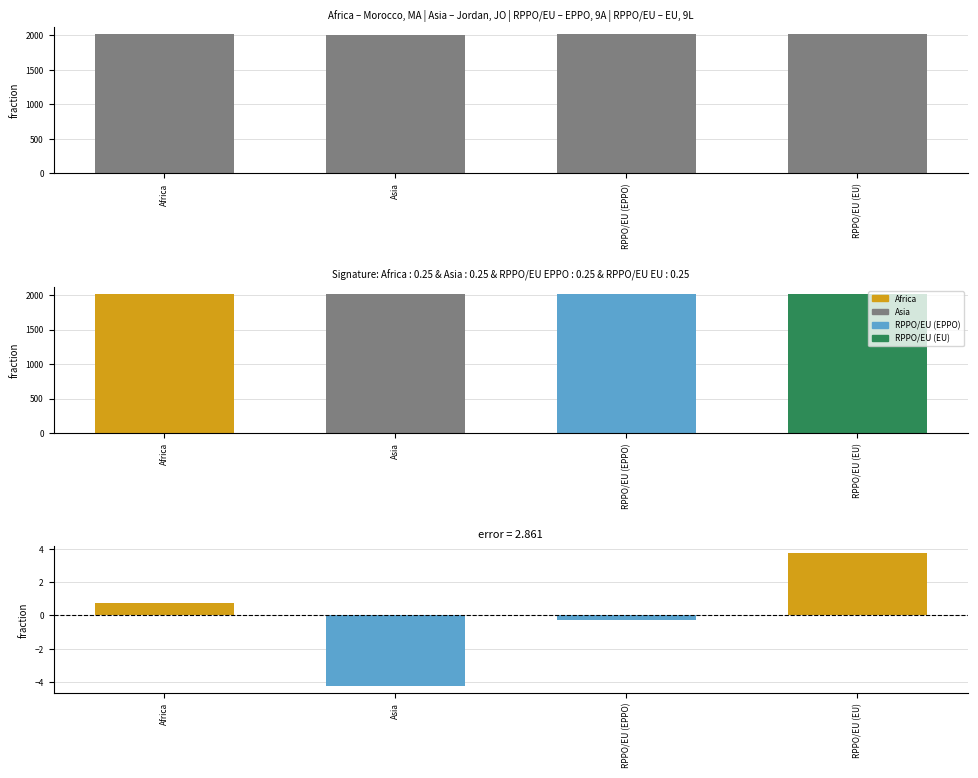

What value does the data have at Africa?

2018